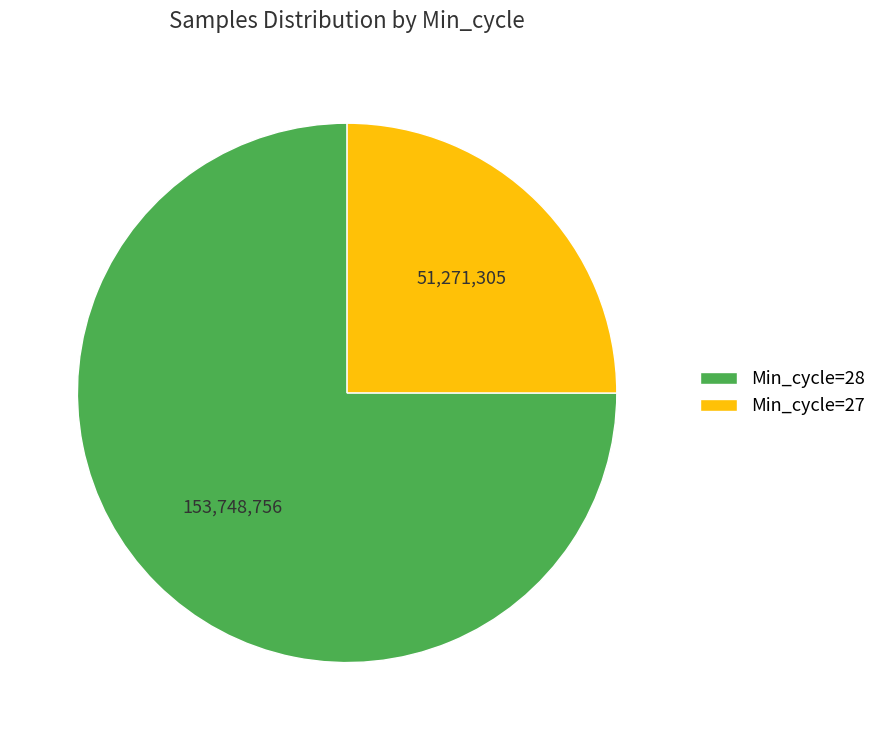

What is the smallest slice in the pie chart?

Min_cycle=27